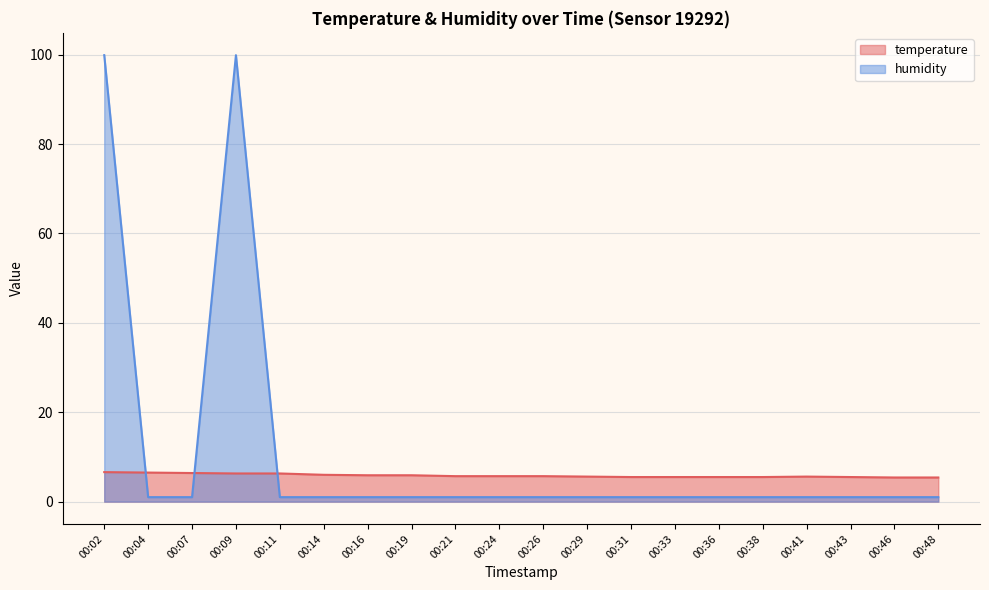

Which series has the widest spread of values?

humidity